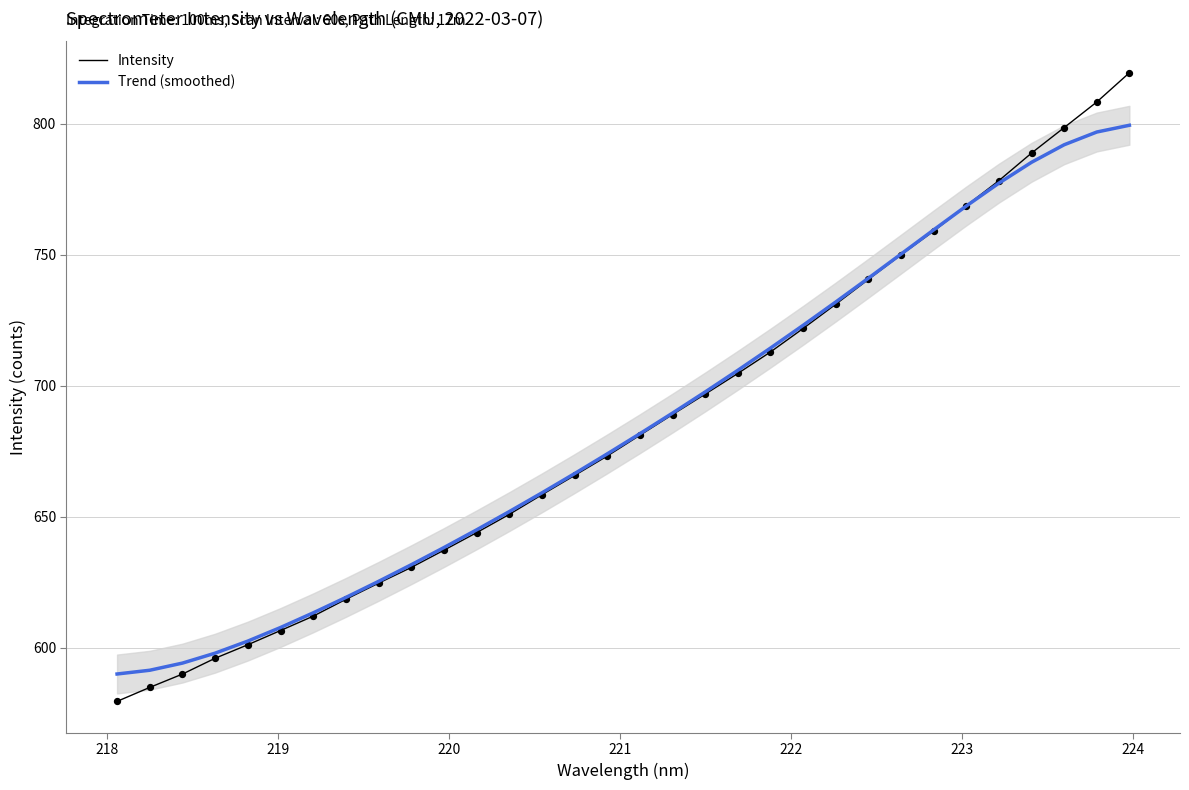

Which series has the largest Y range (max minus min)?

Intensity